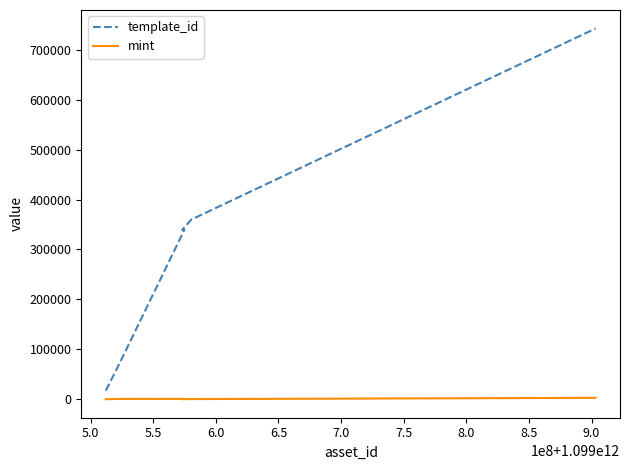

True or false: mint has more than 2 points higher than both neighbors.

False